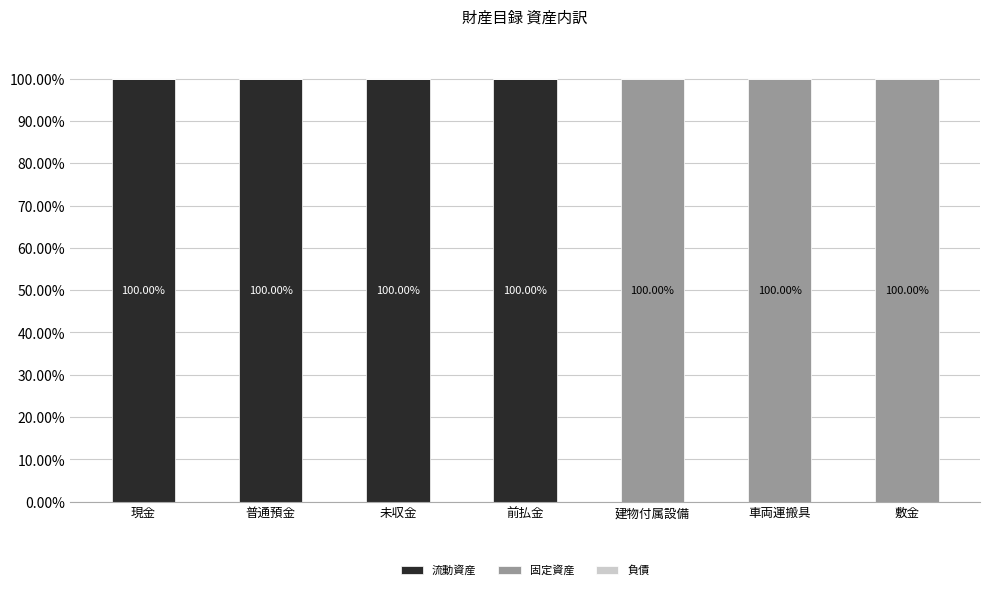

What is the sum of all 流動資産 values?

400